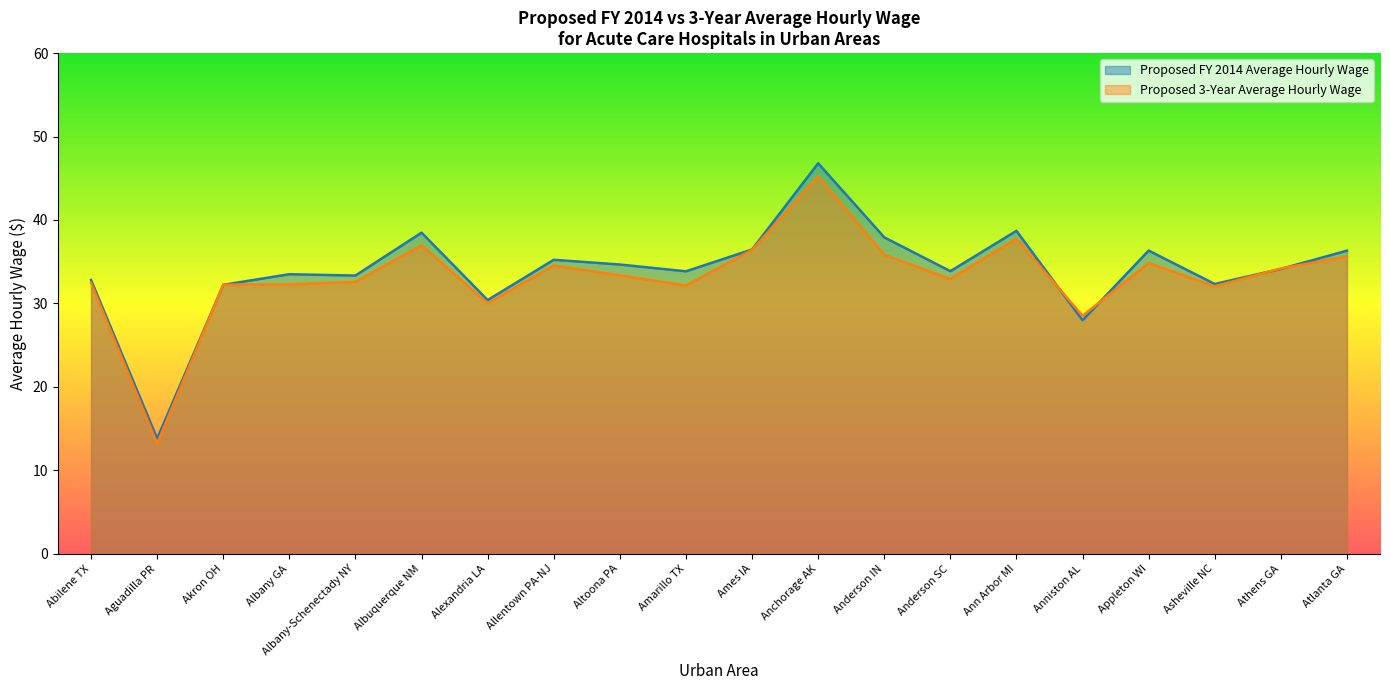

Reading right to left, list all the values displayed in this chart.

Proposed FY 2014 Average Hourly Wage: Atlanta GA=36.3	Athens GA=34.1	Asheville NC=32.3	Appleton WI=36.3	Anniston AL=28.0	Ann Arbor MI=38.7	Anderson SC=33.9	Anderson IN=37.9	Anchorage AK=46.8	Ames IA=36.5	Amarillo TX=33.8	Altoona PA=34.7	Allentown PA-NJ=35.2	Alexandria LA=30.4	Albuquerque NM=38.5	Albany-Schenectady NY=33.3	Albany GA=33.5	Akron OH=32.2	Aguadilla PR=13.8	Abilene TX=32.8
Proposed 3-Year Average Hourly Wage: Atlanta GA=35.6	Athens GA=34.2	Asheville NC=32.1	Appleton WI=34.8	Anniston AL=28.5	Ann Arbor MI=37.8	Anderson SC=32.9	Anderson IN=35.8	Anchorage AK=45.2	Ames IA=36.4	Amarillo TX=32.1	Altoona PA=33.4	Allentown PA-NJ=34.5	Alexandria LA=30.0	Albuquerque NM=37.0	Albany-Schenectady NY=32.6	Albany GA=32.3	Akron OH=32.2	Aguadilla PR=13.2	Abilene TX=32.5